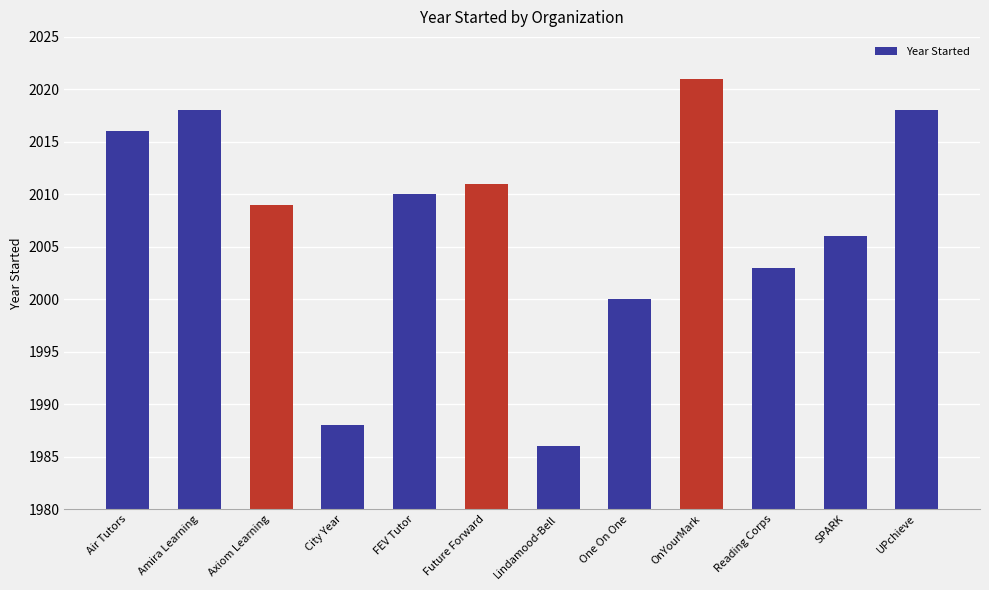

Approximately how many times larger is the value at Amira Learning compared to OnYourMark?

1.0